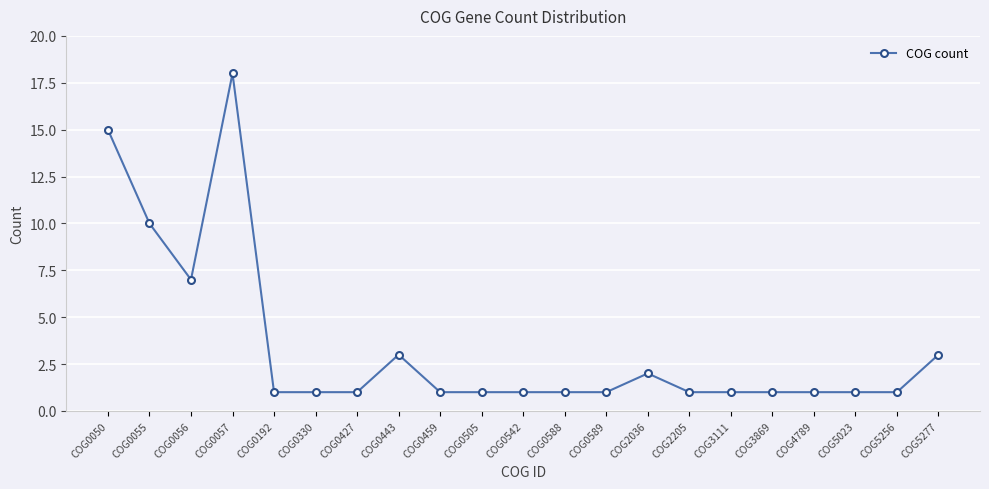

What is the maximum value shown in the chart?

18